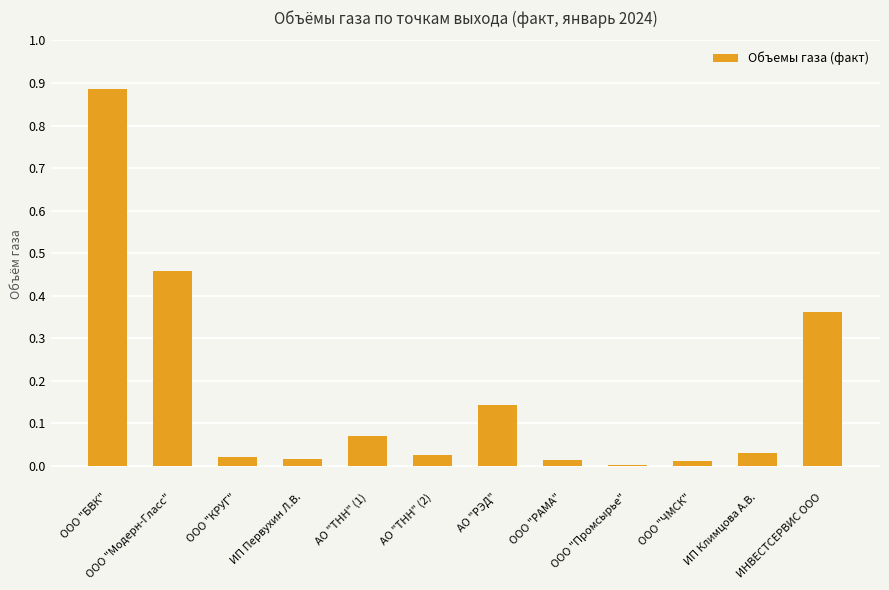

Where is the data nearest to the value 0?

ООО "Промсырье"